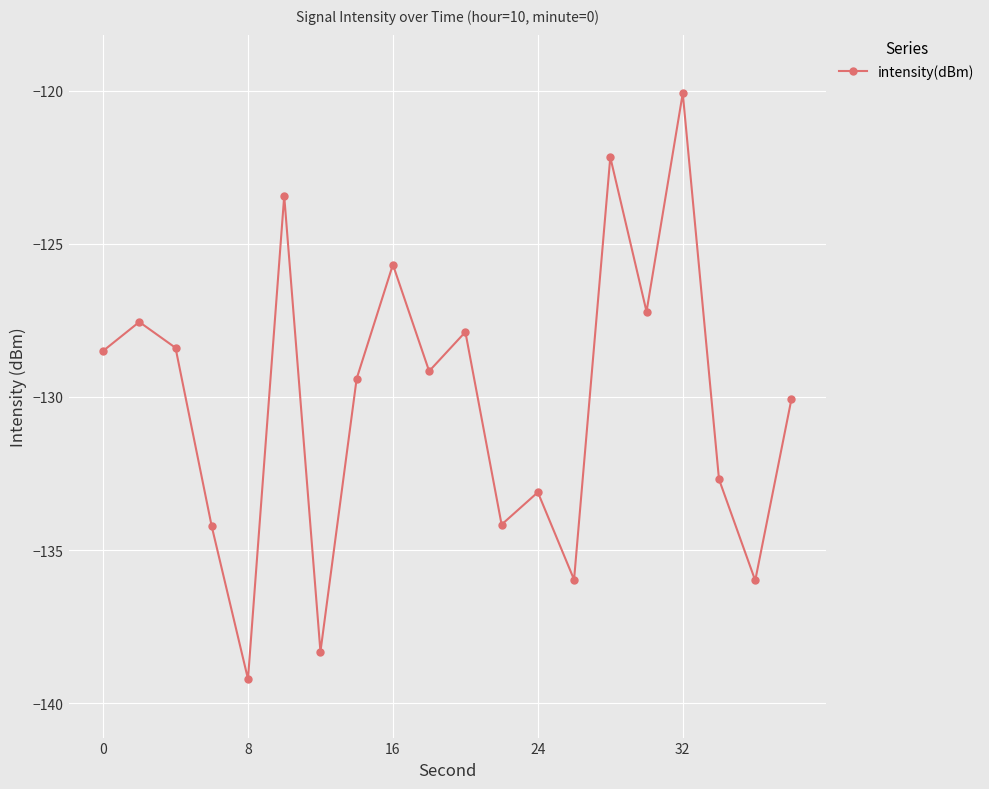

What is the value of the 5th point from the left?

-139.2